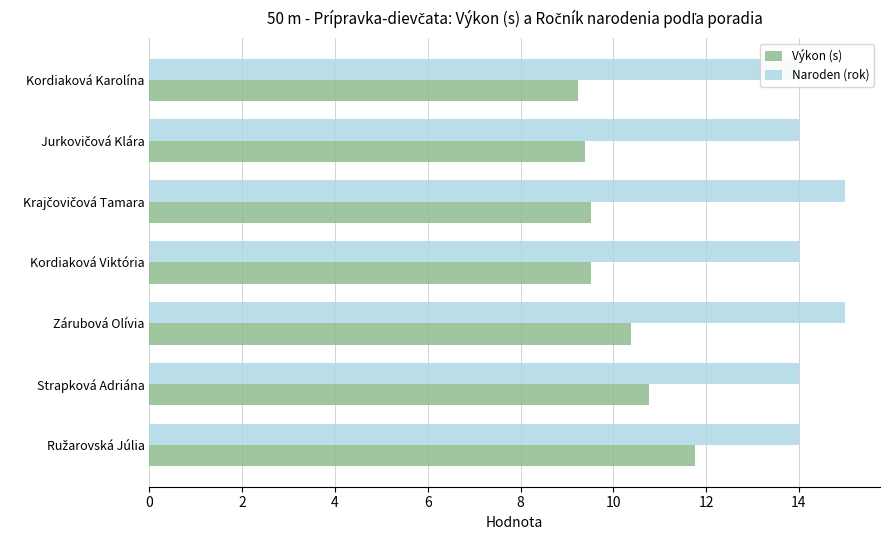

What is the highest value of the Naroden (rok) series?

15.0